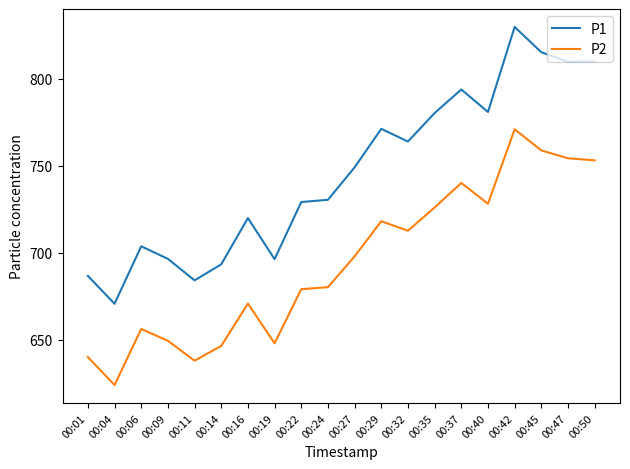

At which label does P1 first exceed 749?

00:27